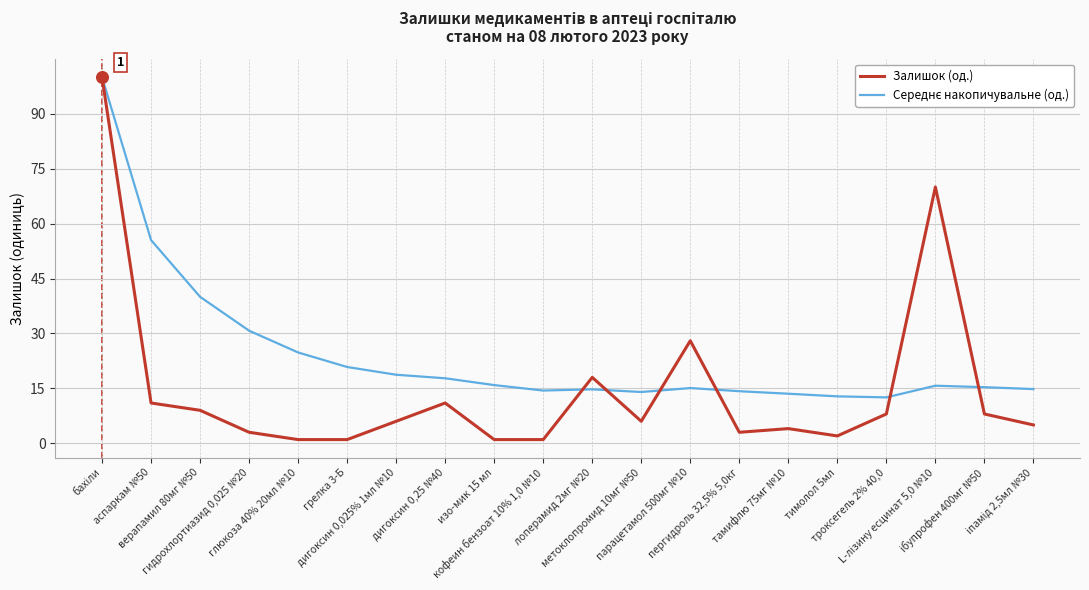

Which series has the widest spread of values?

Залишок (од.)